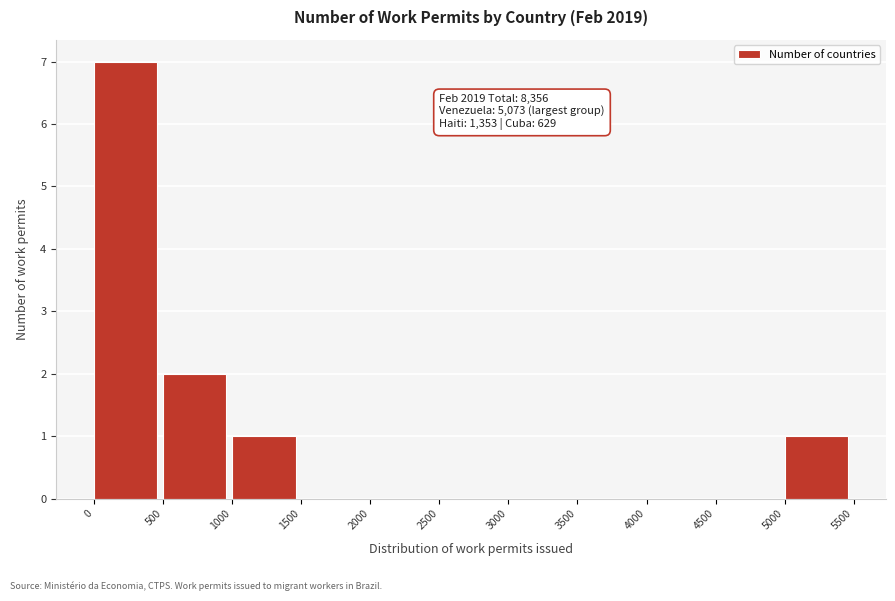

Over which range of the x-axis is the bar tallest?

0 to 500